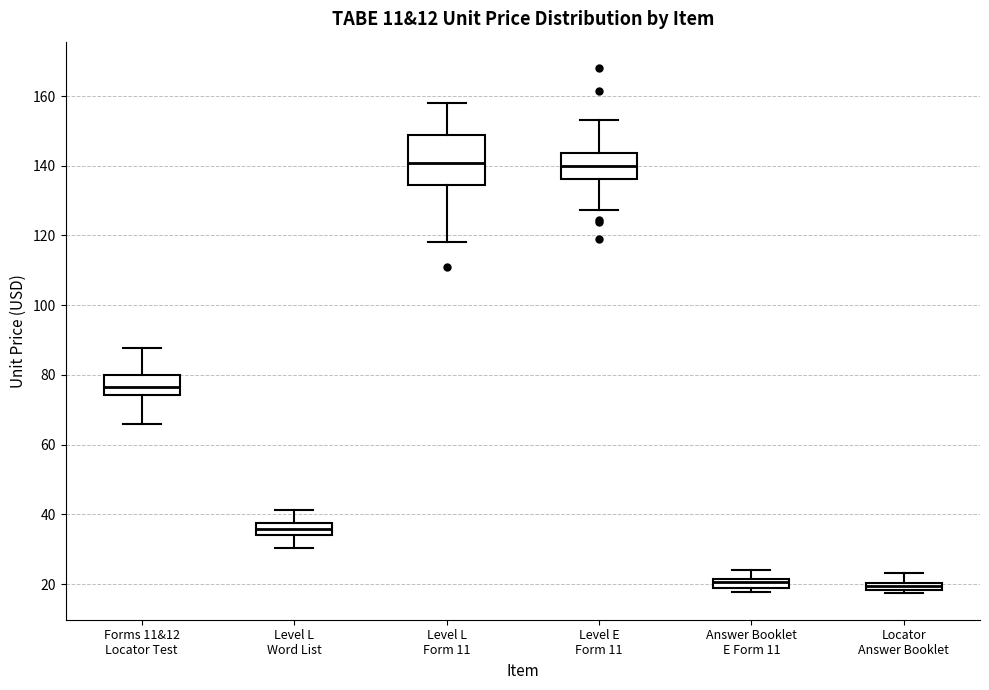

Comparing the boxes themselves (not the whiskers), which one is the tallest?

Level L Form 11